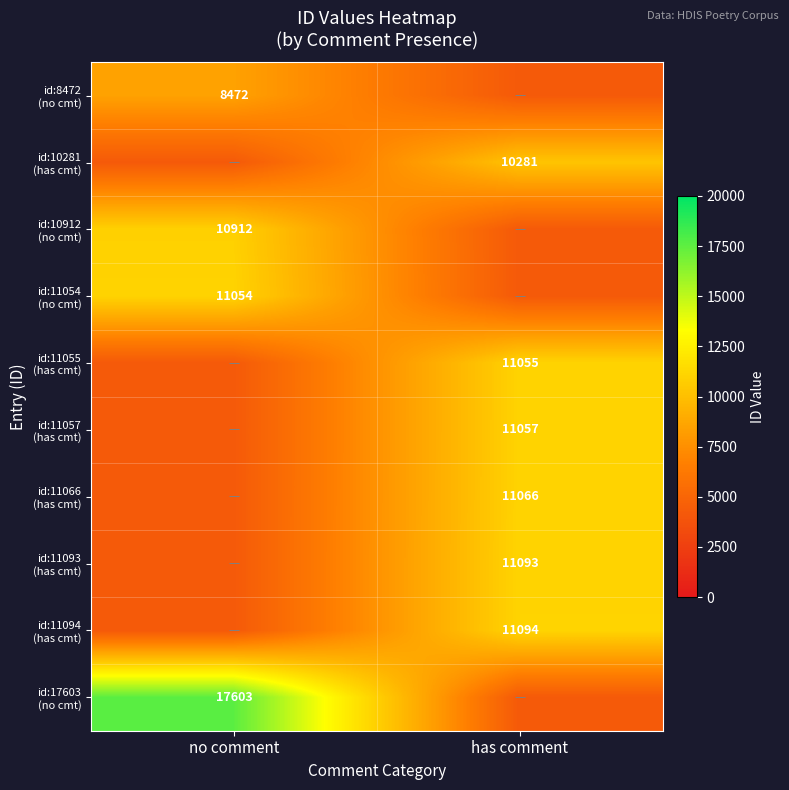

Rank the series at no comment from lowest to highest value.

id:10281 (has cmt), id:11055 (has cmt), id:11057 (has cmt), id:11066 (has cmt), id:11093 (has cmt), id:11094 (has cmt), id:8472 (no cmt), id:10912 (no cmt), id:11054 (no cmt), id:17603 (no cmt)